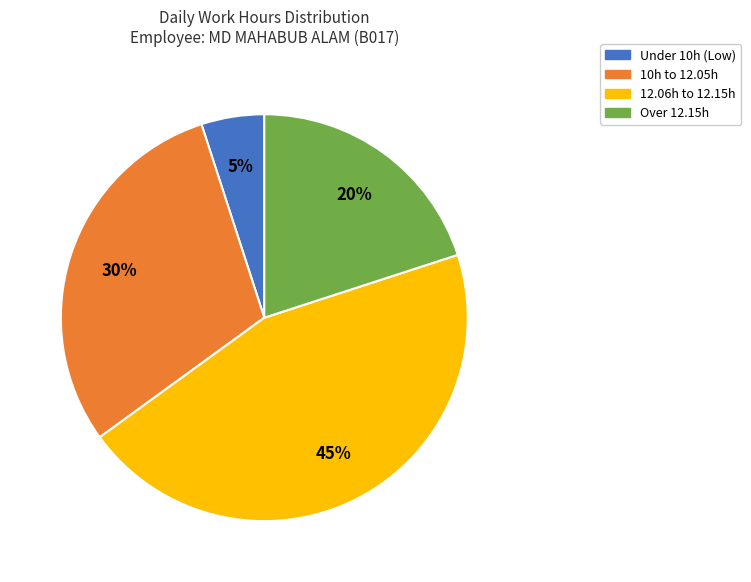

Count the number of slices in the pie.

4